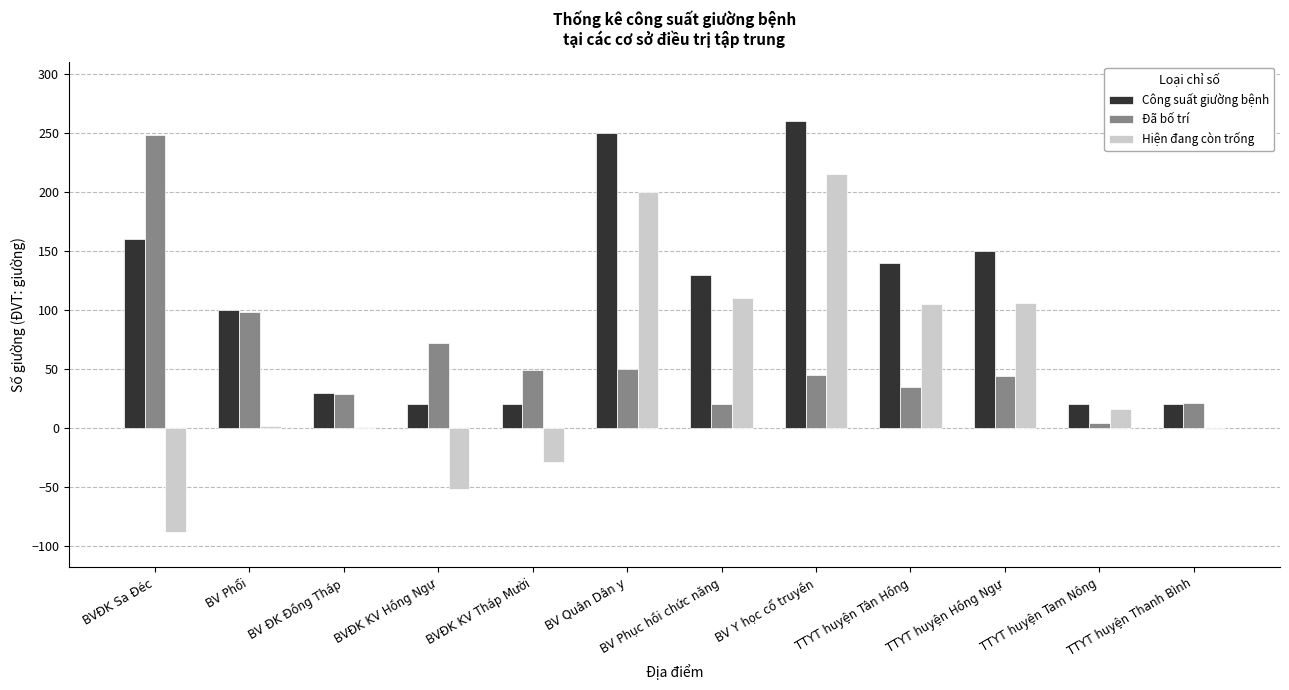

The Hiện đang còn trống series shows 1 at BV ĐK Đồng Tháp. True or false?

True